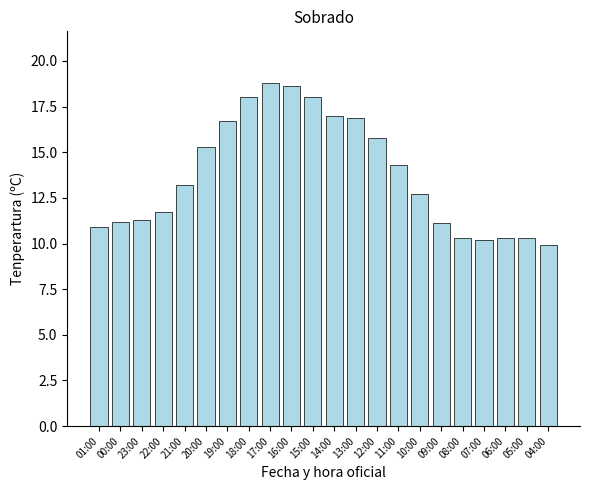

What is the approximate value at 17:00?

18.8